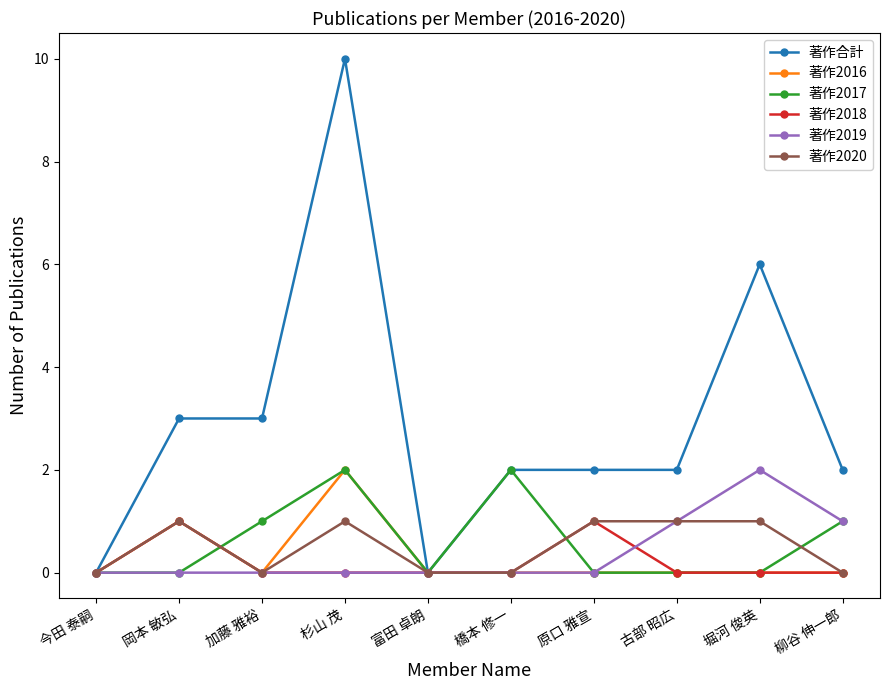

What is the maximum value shown in the chart?

10